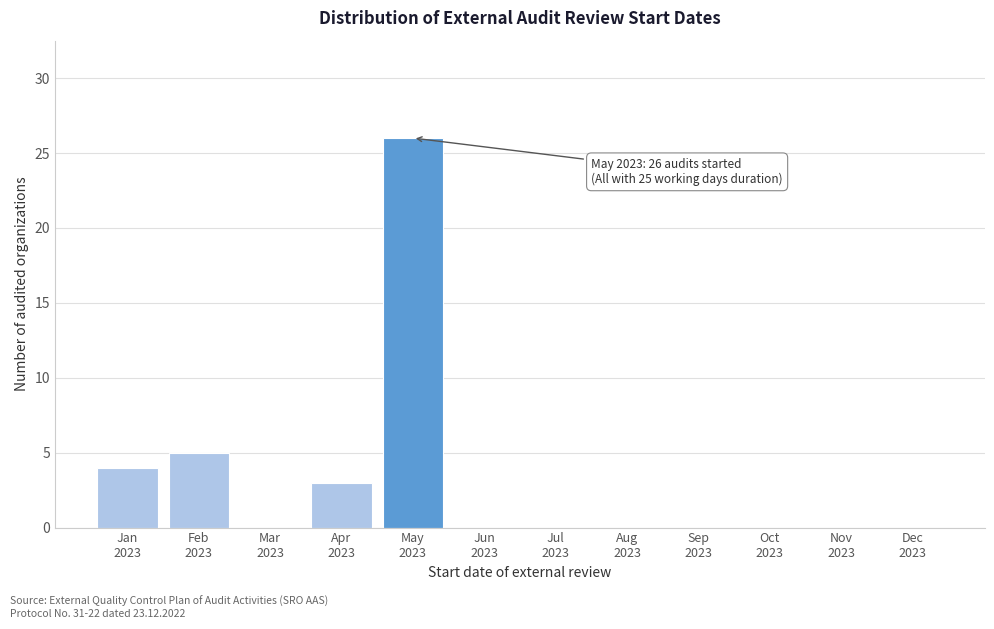

What is the sum of all values?

38